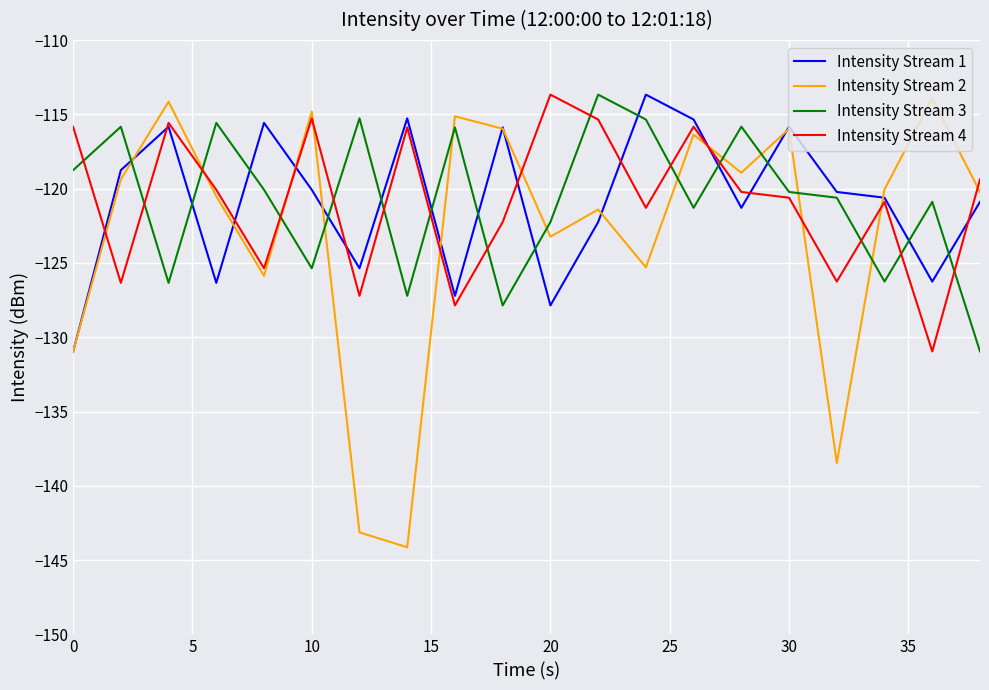

What is the highest value of the Intensity Stream 2 series?

-113.9